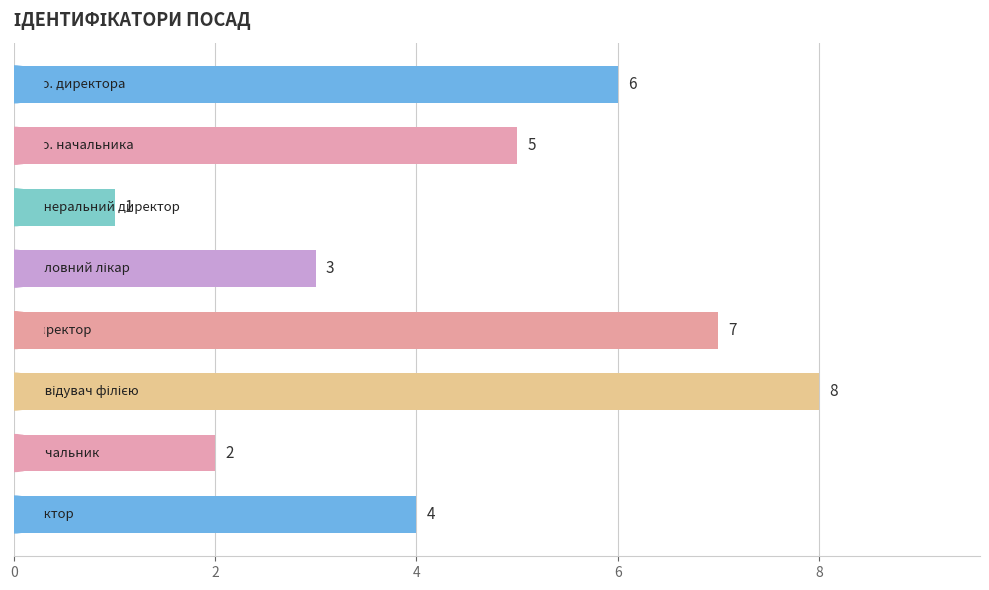

How many values are between 3 and 7?

5